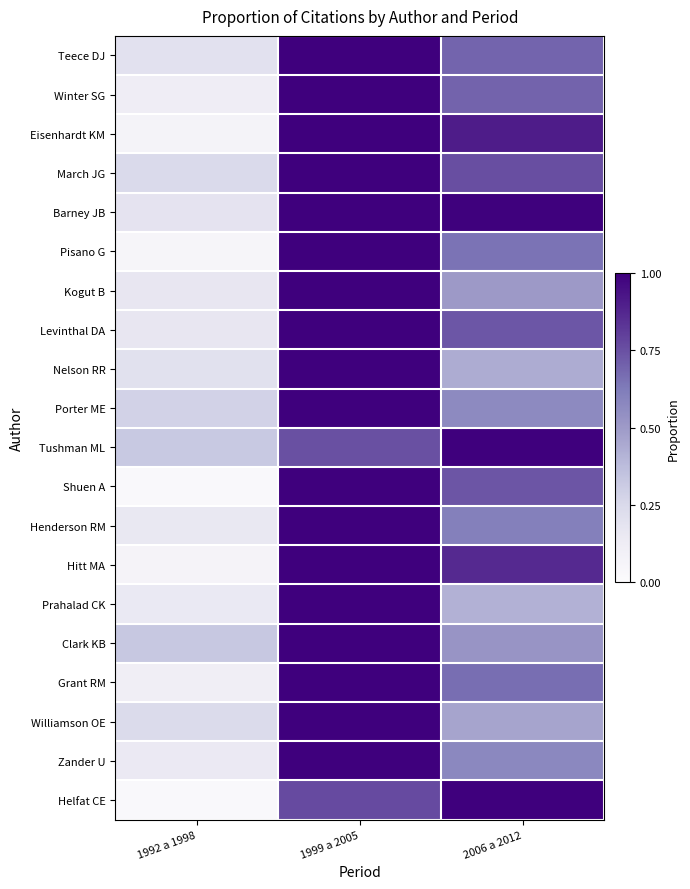

Rank the series by their maximum value, from highest to lowest.

Teece DJ, Winter SG, Eisenhardt KM, March JG, Barney JB, Pisano G, Kogut B, Levinthal DA, Nelson RR, Porter ME, Tushman ML, Shuen A, Henderson RM, Hitt MA, Prahalad CK, Clark KB, Grant RM, Williamson OE, Zander U, Helfat CE